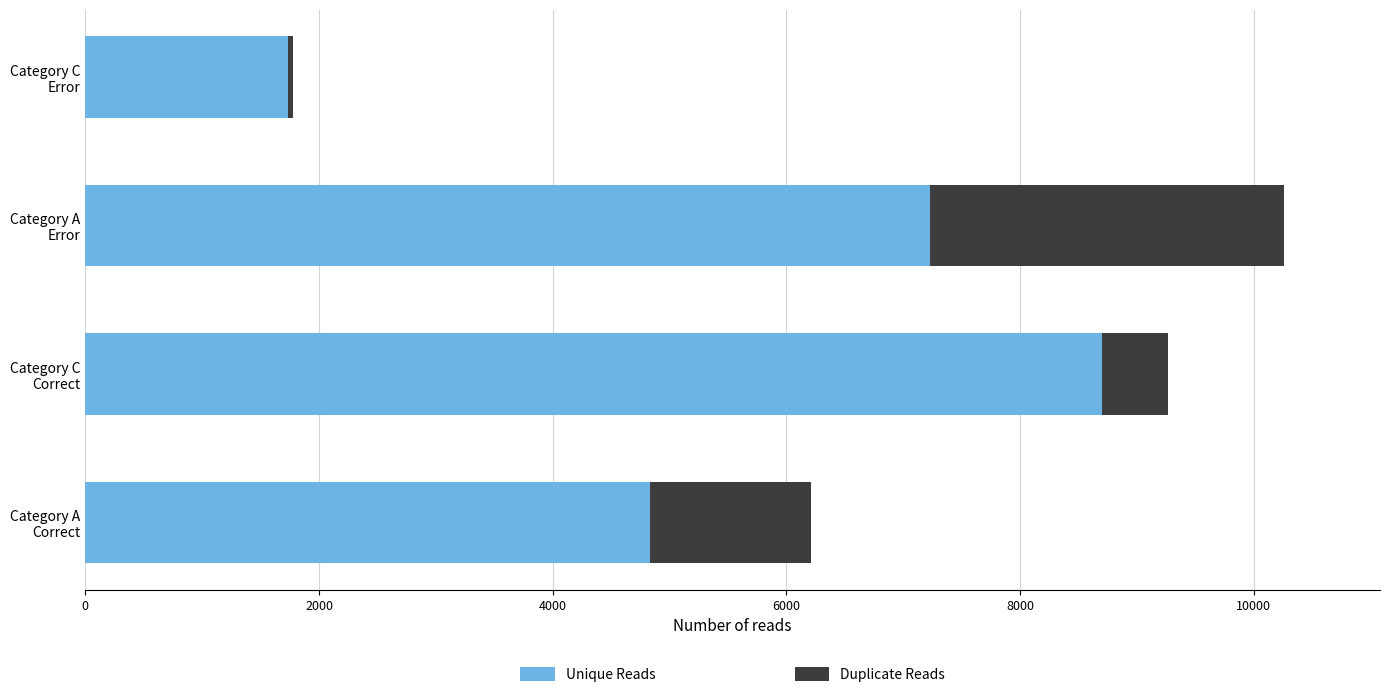

What is the average value of the Unique Reads series?

5624